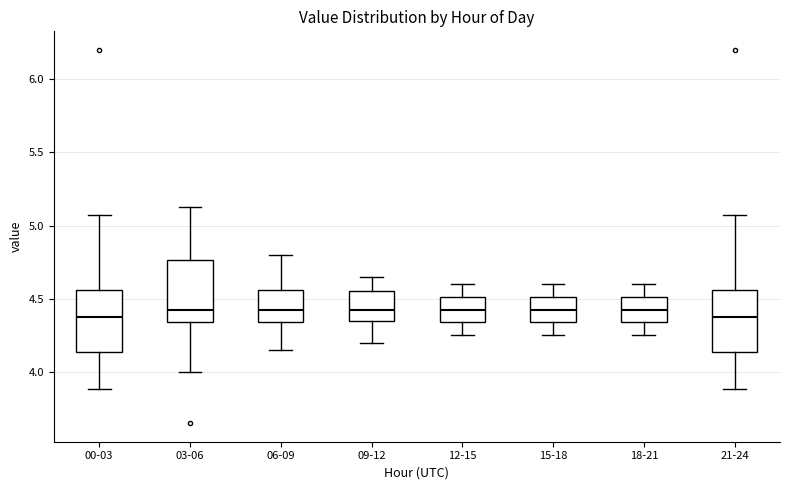

Where does the median line of the box for 00-03 sit on the y-axis? The values are not printed on the chart, so give them approximately, as read against the axis.

4.40